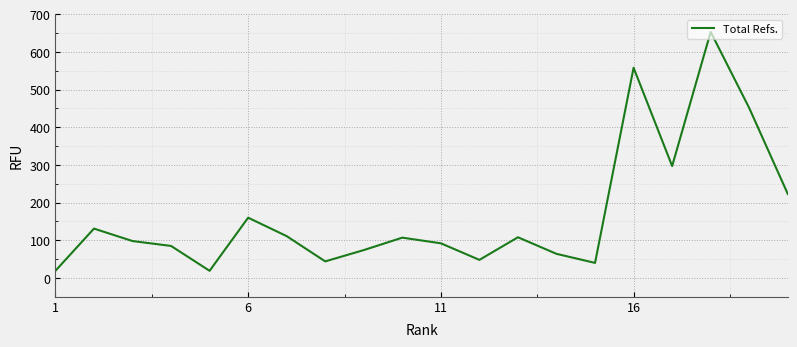

What is the difference between the maximum and minimum values?

634